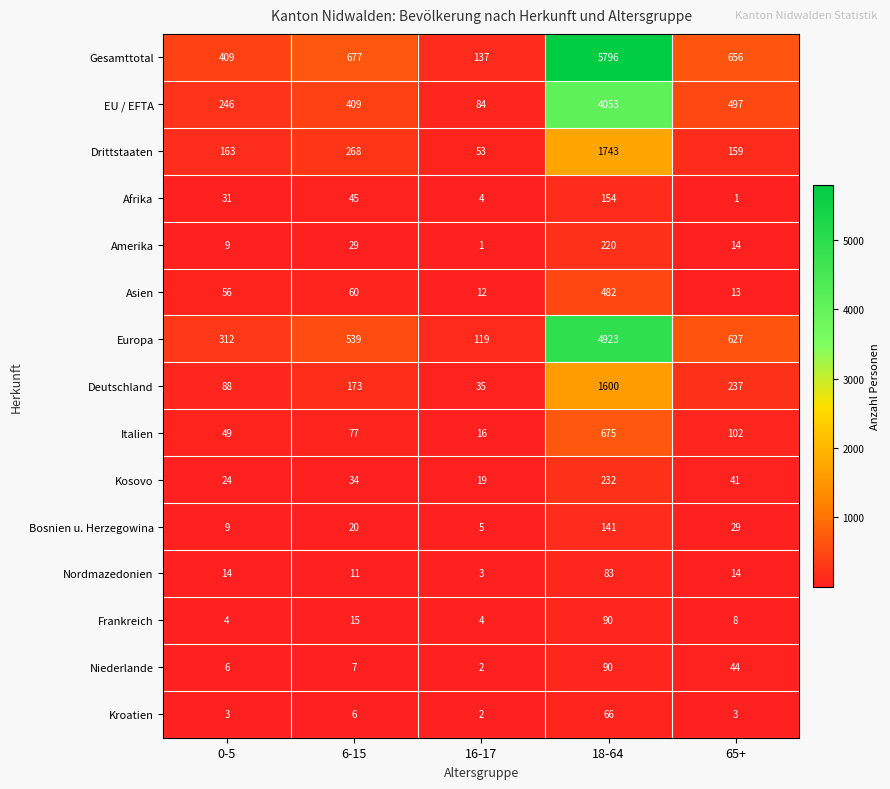

List the labels in order of Amerika value, largest first.

18-64, 6-15, 65+, 0-5, 16-17